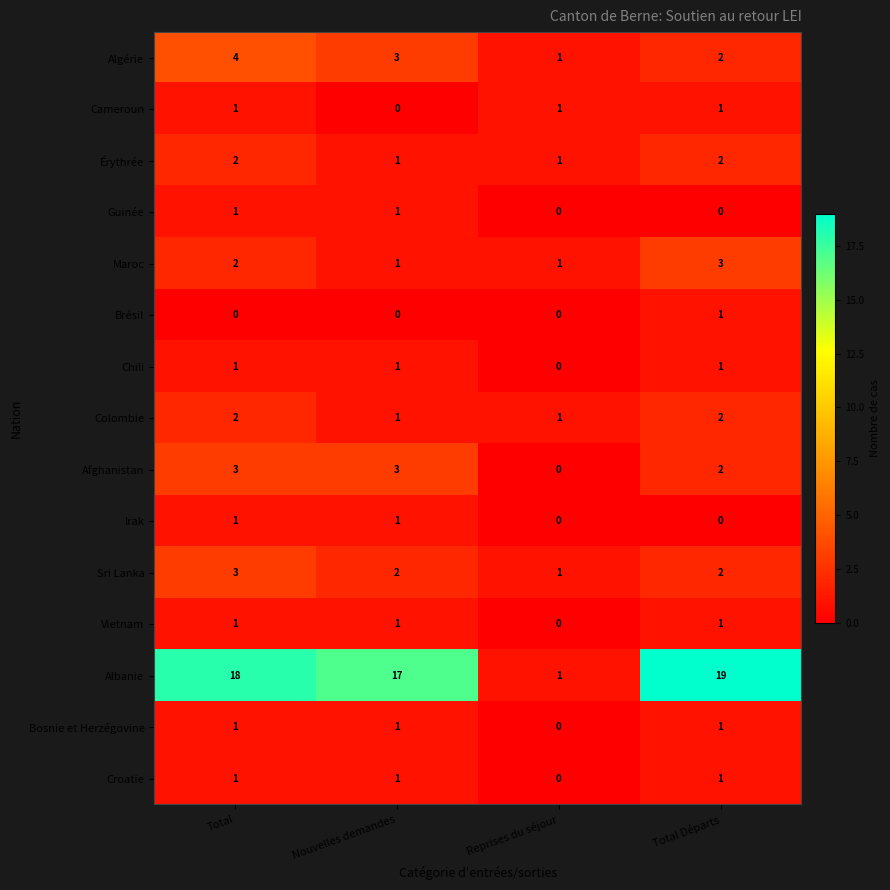

Count the Sri Lanka values in the range 2 to 3.

3